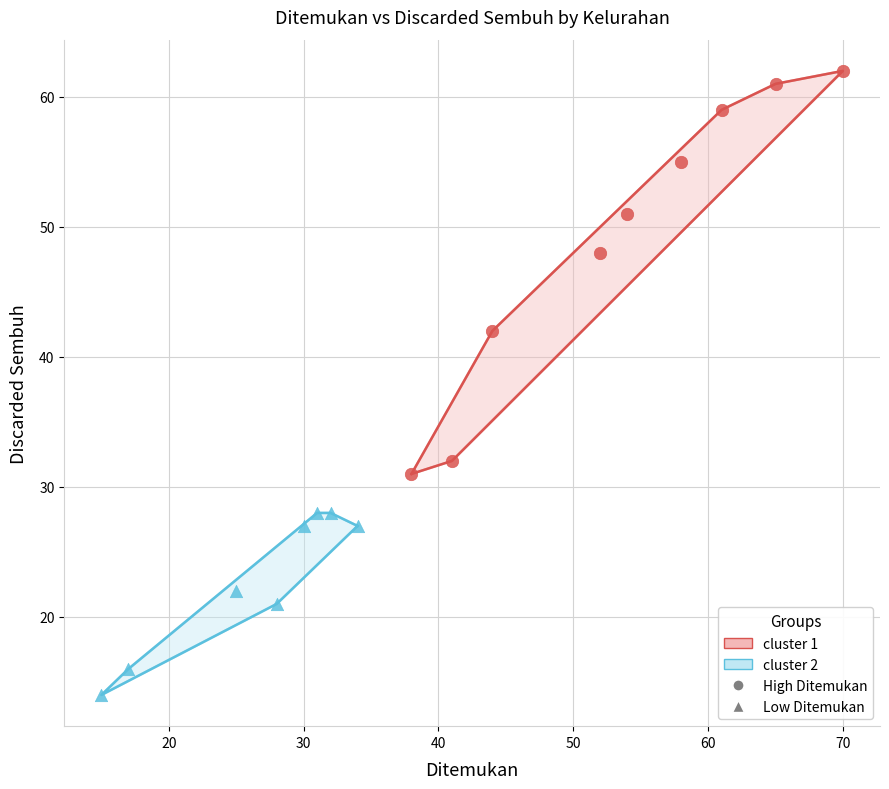

Which series has the largest Y range (max minus min)?

High Ditemukan